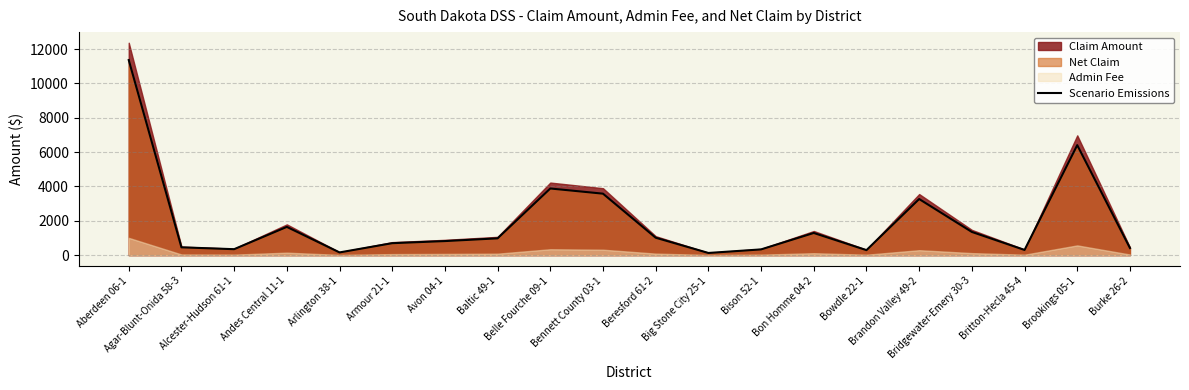

Reading left to right, extract all data points from this chart.

Aberdeen 06-1=11360.3	Agar-Blunt-Onida 58-3=455.8	Alcester-Hudson 61-1=347.6	Andes Central 11-1=1646.2	Arlington 38-1=159.1	Armour 21-1=697.0	Avon 04-1=819.5	Baltic 49-1=979.1	Belle Fourche 09-1=3881.8	Bennett County 03-1=3580.6	Beresford 61-2=1015.8	Big Stone City 25-1=127.7	Bison 52-1=335.1	Bon Homme 04-2=1291.8	Bowdle 22-1=292.1	Brandon Valley 49-2=3267.7	Bridgewater-Emery 30-3=1351.8	Britton-Hecla 45-4=302.8	Brookings 05-1=6406.3	Burke 26-2=416.2